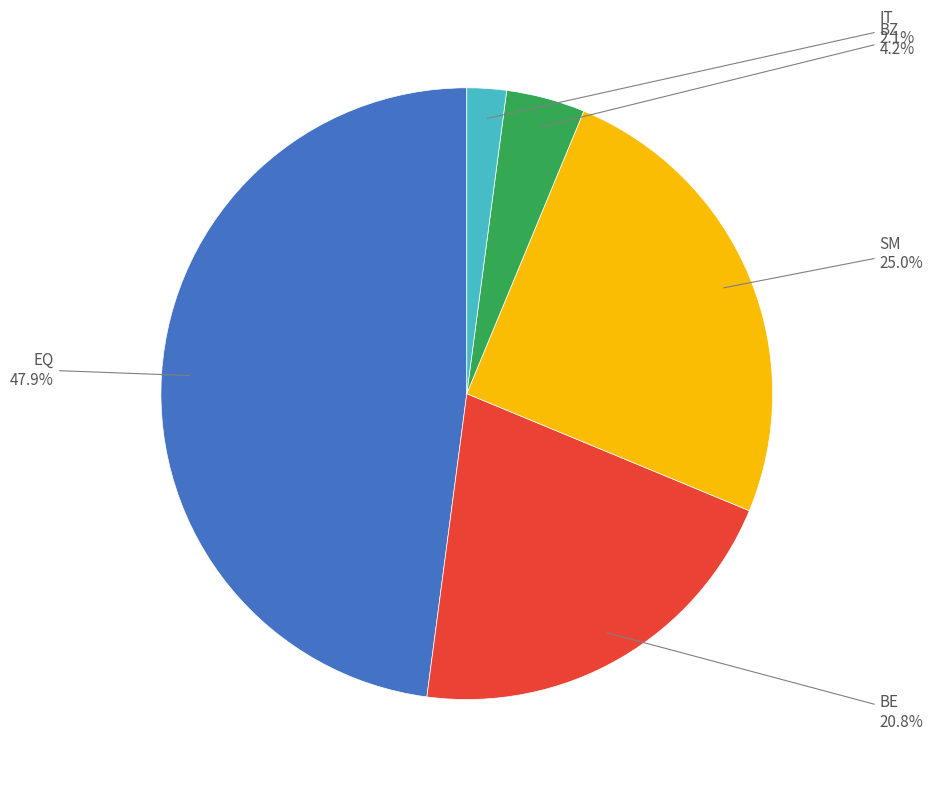

Is there any slice that represents more than half of the pie?

No